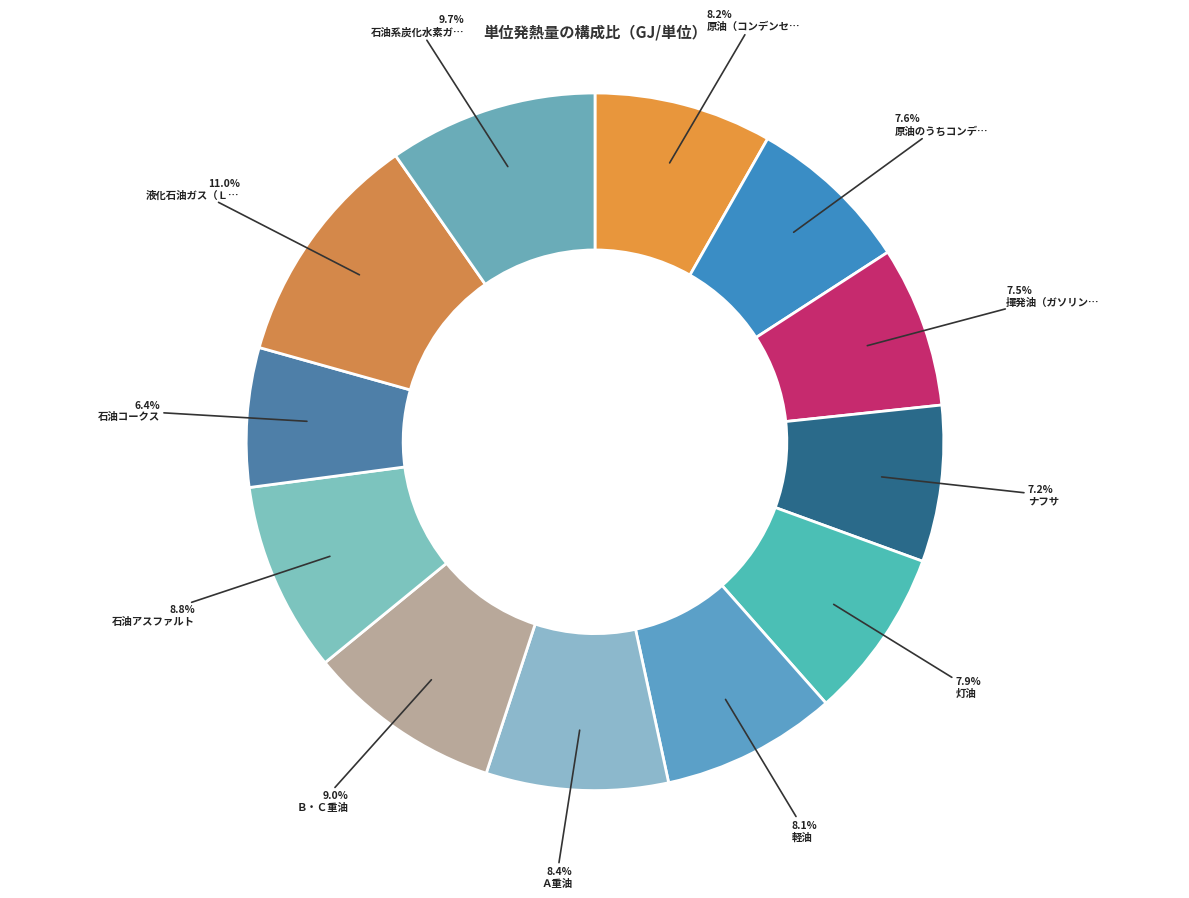

Count the number of slices in the pie.

12